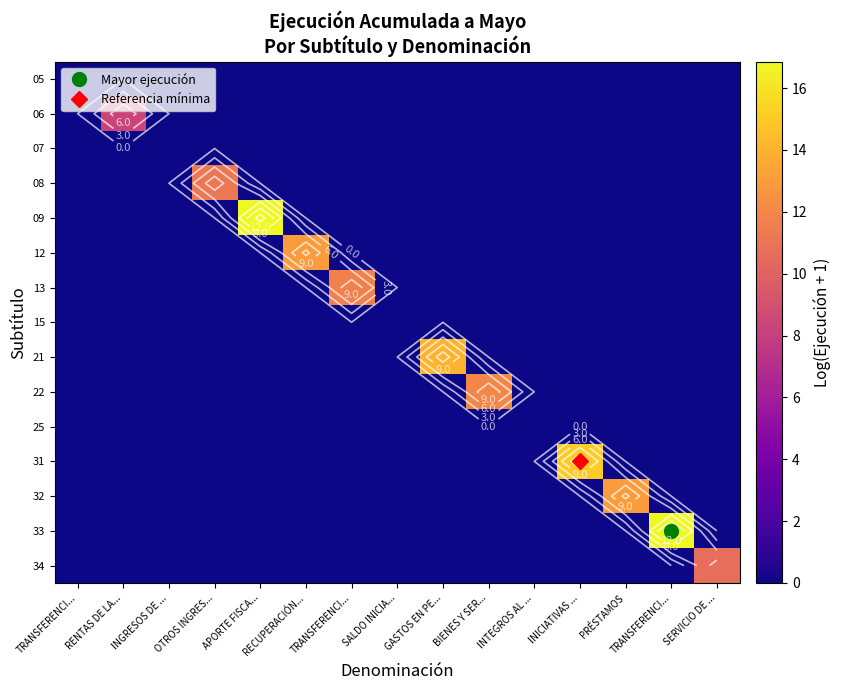

How many values in 12 are above zero?

1